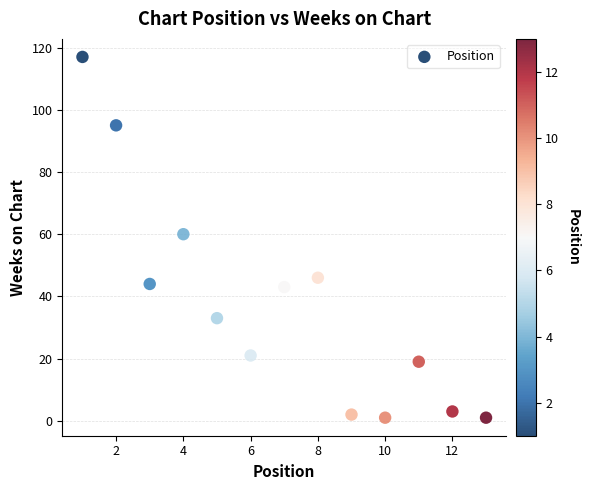

What is the range of X values (max minus min)?

12